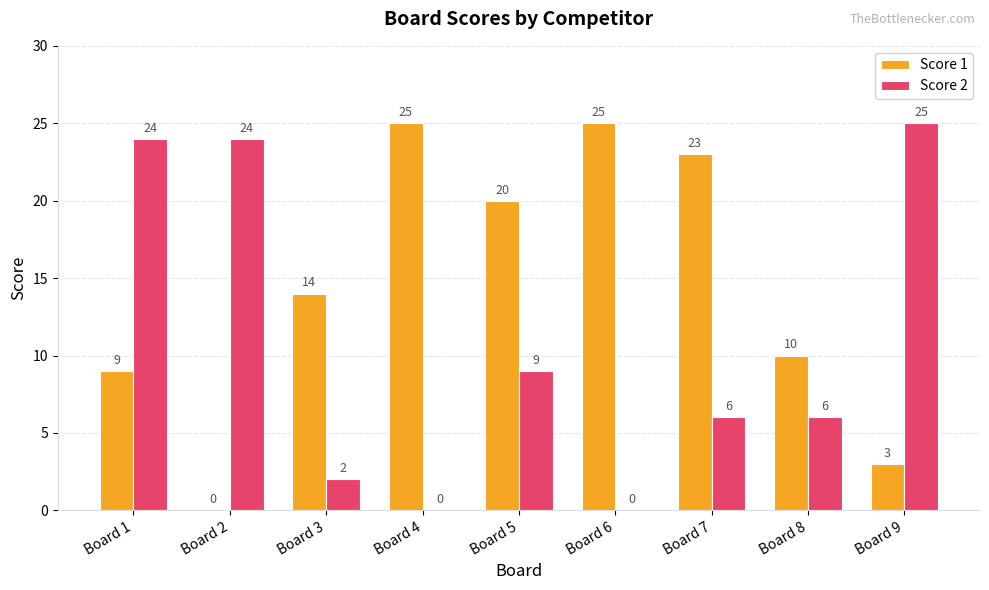

Are the bars horizontal?

No